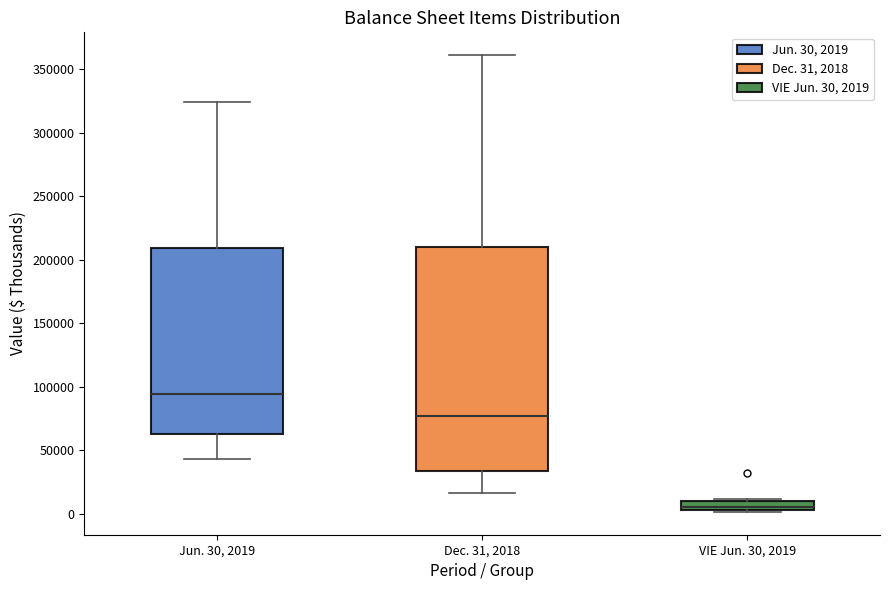

Which box's median line is the highest?

Jun. 30, 2019